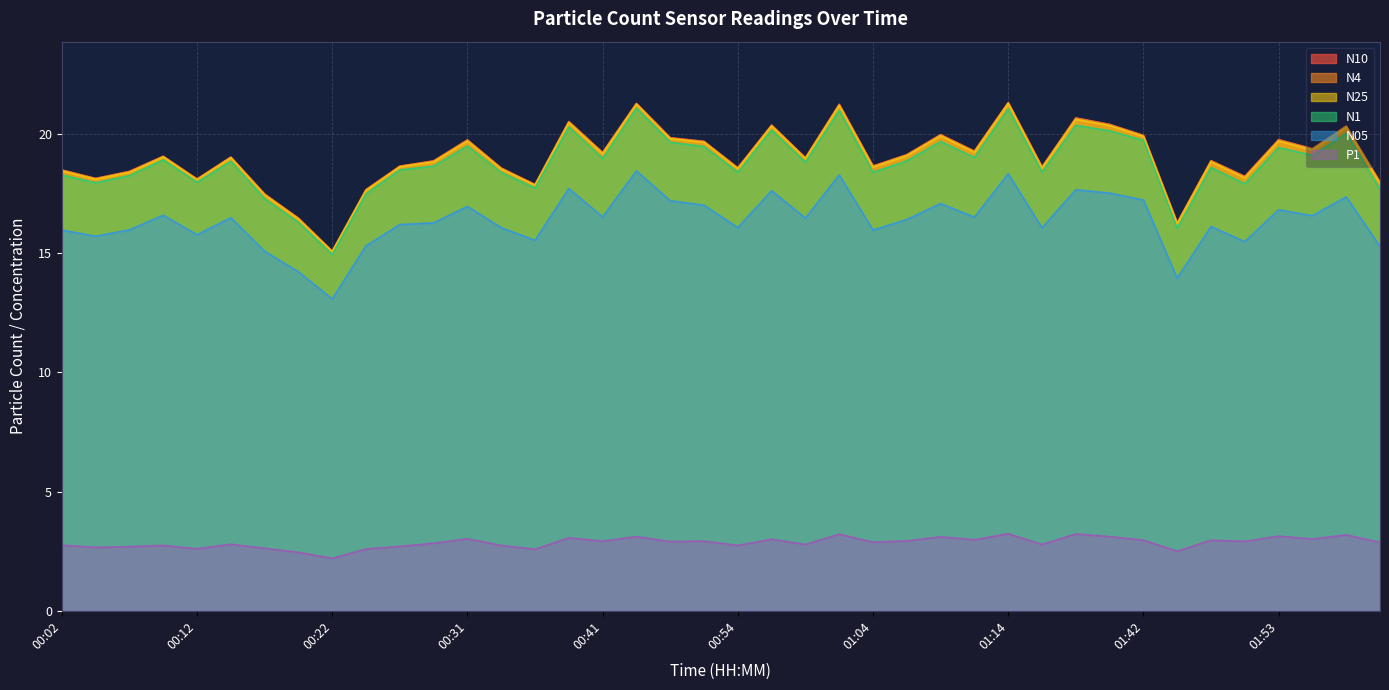

What is the spread (max minus min) of values at 01:14?

18.1